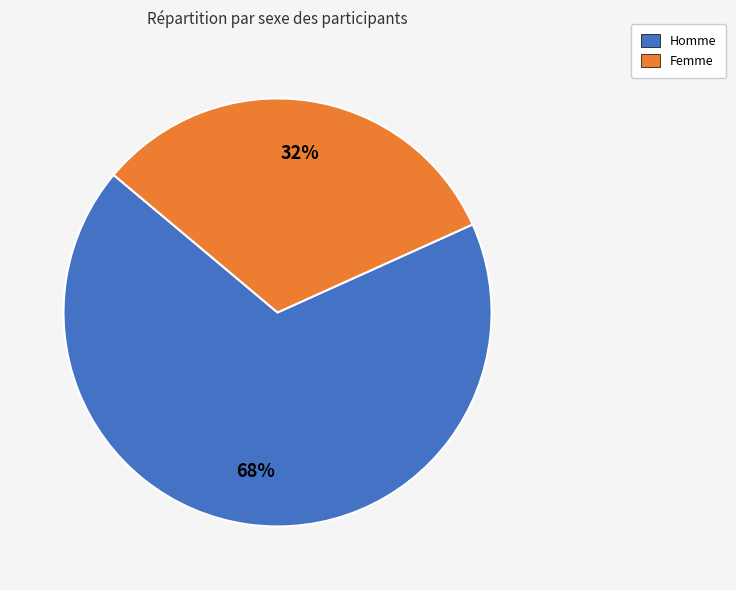

How many segments does this pie chart have?

2